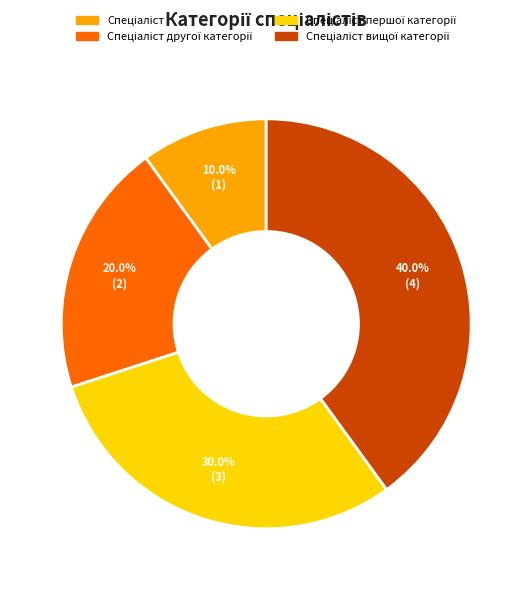

Does any single category account for the majority?

No